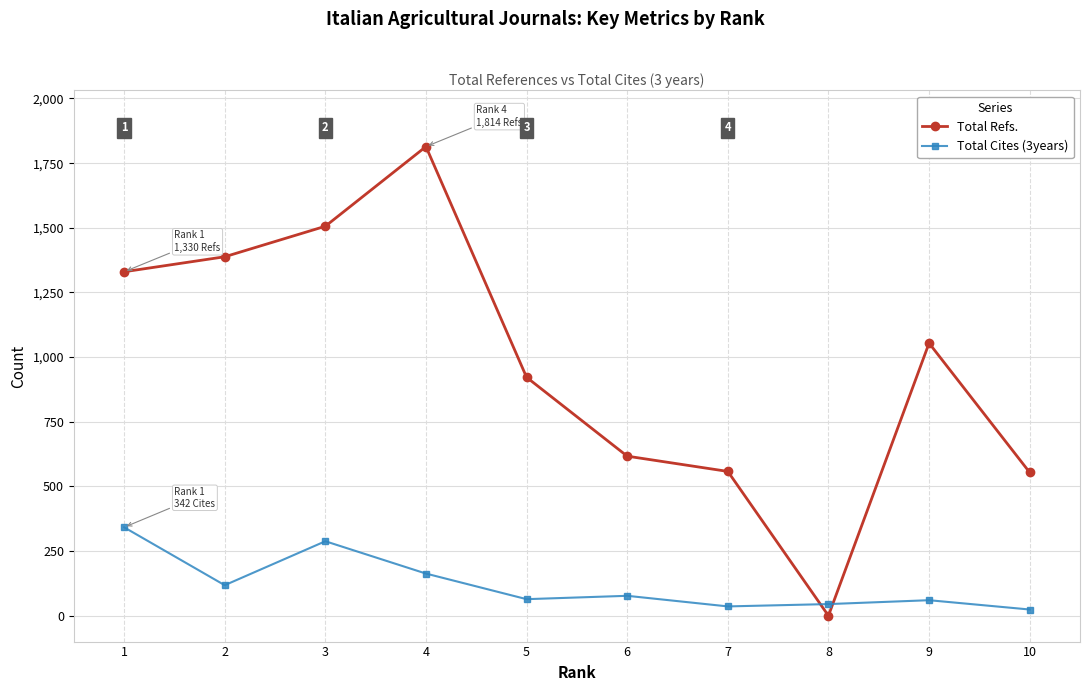

At 5, list the series in order from smallest to largest.

Total Cites (3years), Total Refs.